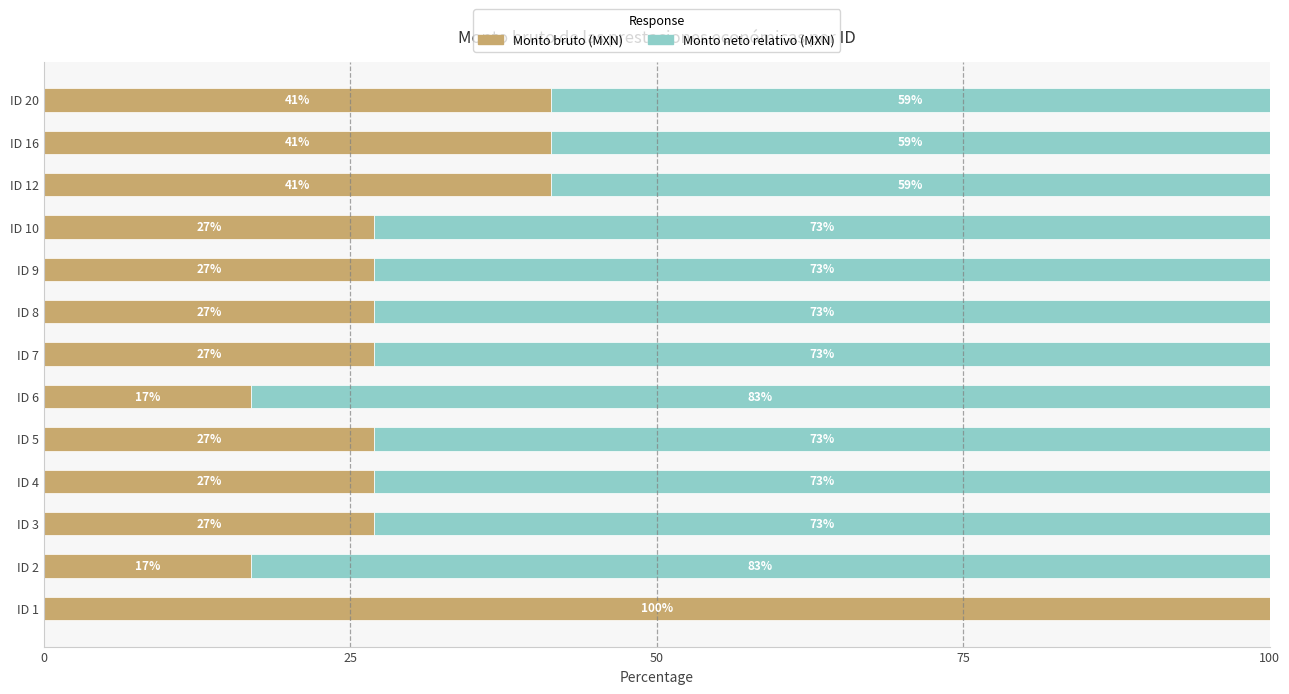

The value of Monto bruto (MXN) at ID 2 is 30.0. True or false?

False